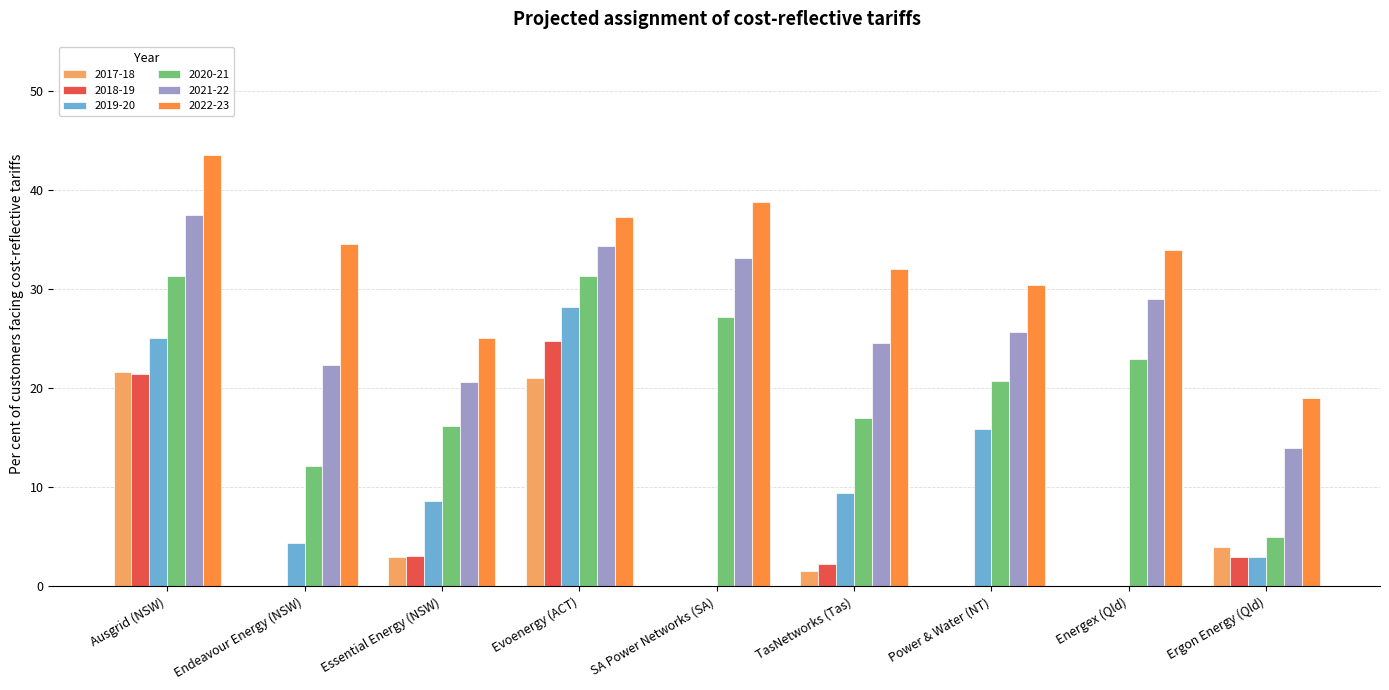

Between Evoenergy (ACT) and Energex (Qld), which series saw the biggest shift?

2019-20